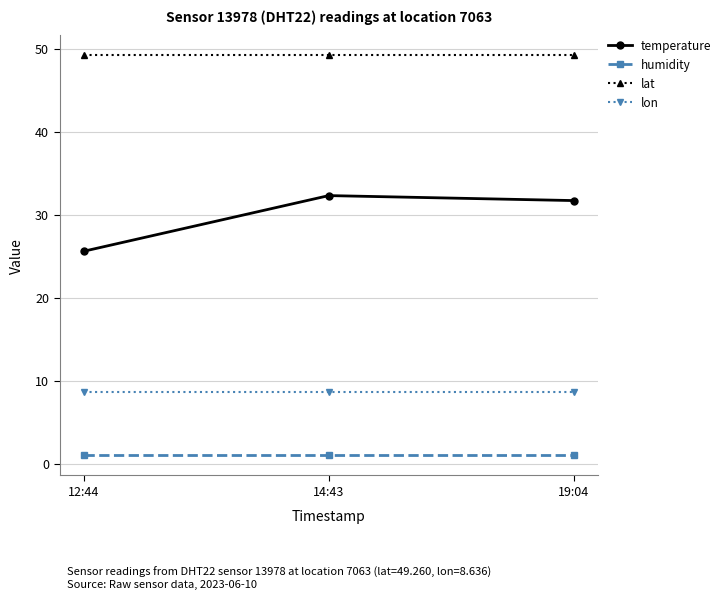

Rank the categories by temperature value from highest to lowest.

14:43, 19:04, 12:44